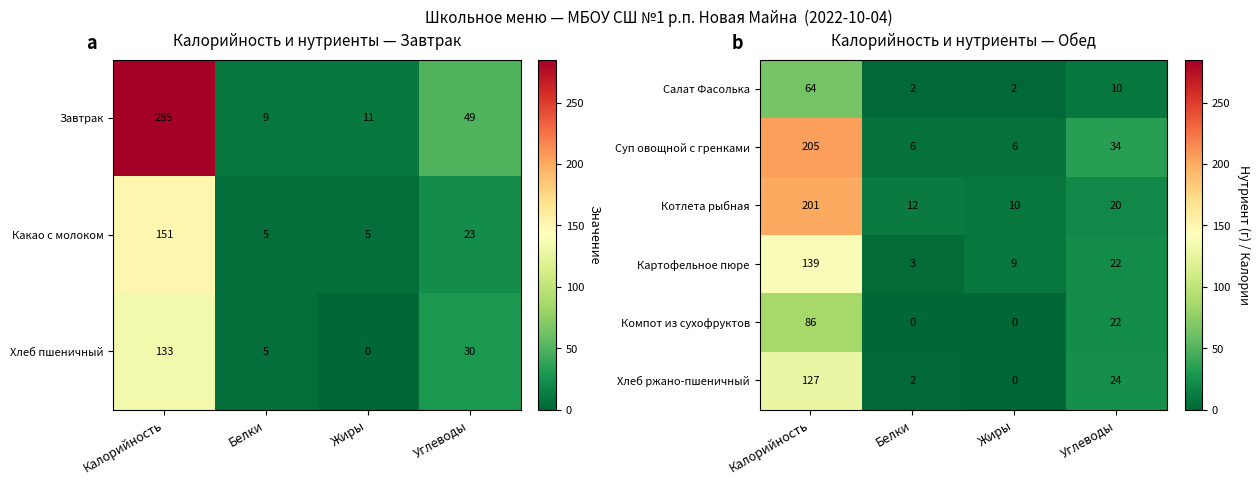

How many categories are shown in the chart?

4